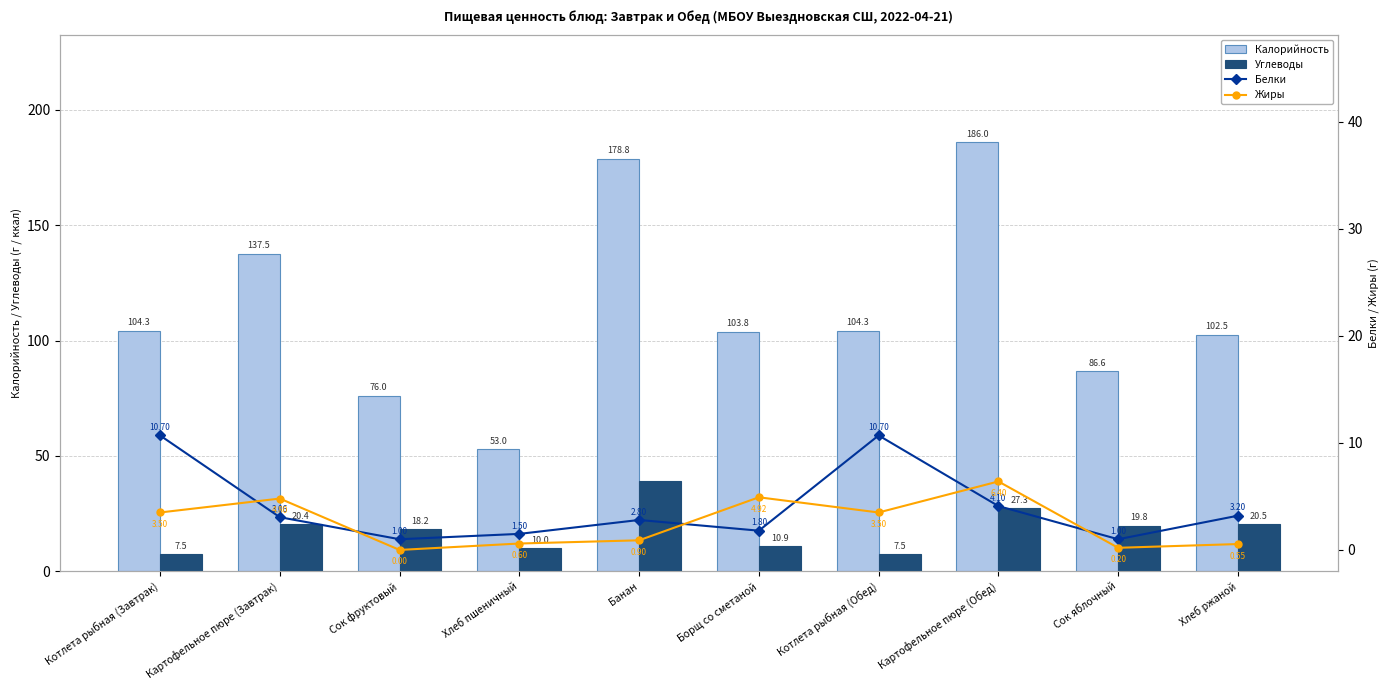

Are the bars horizontal?

No